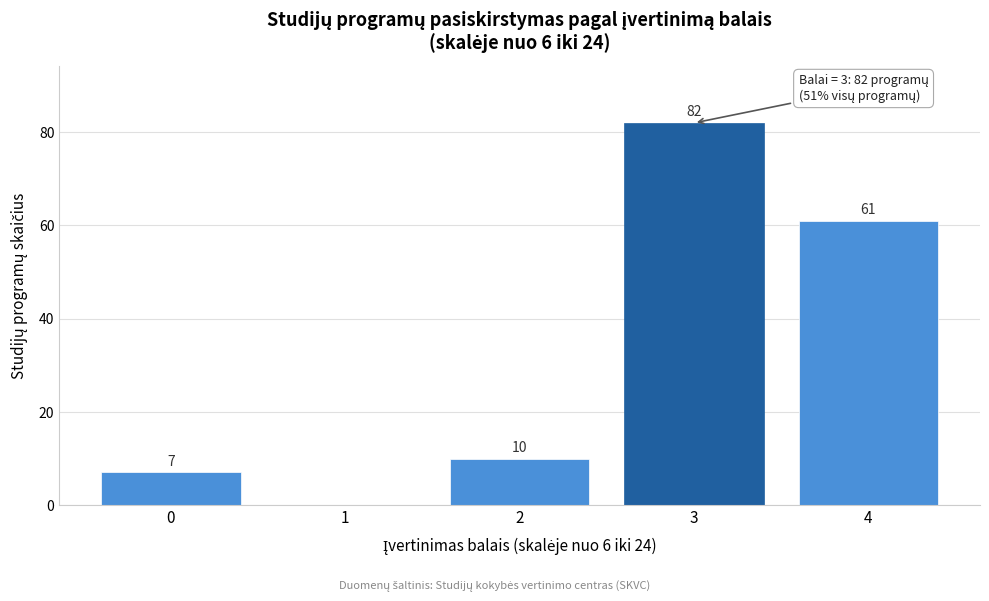

Reading left to right, list all the values displayed in this chart.

0=7	1=0	2=10	3=82	4=61